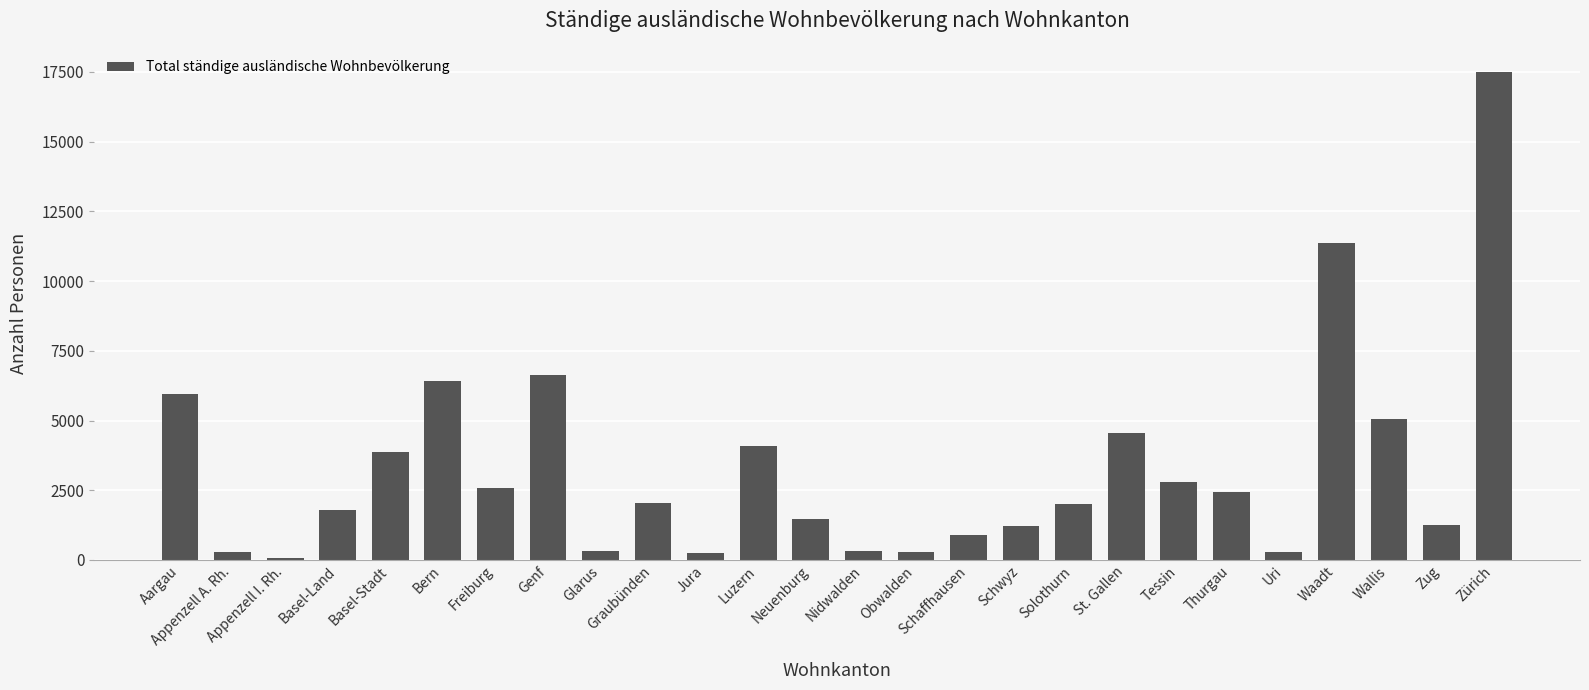

How many bars are there in total?

26